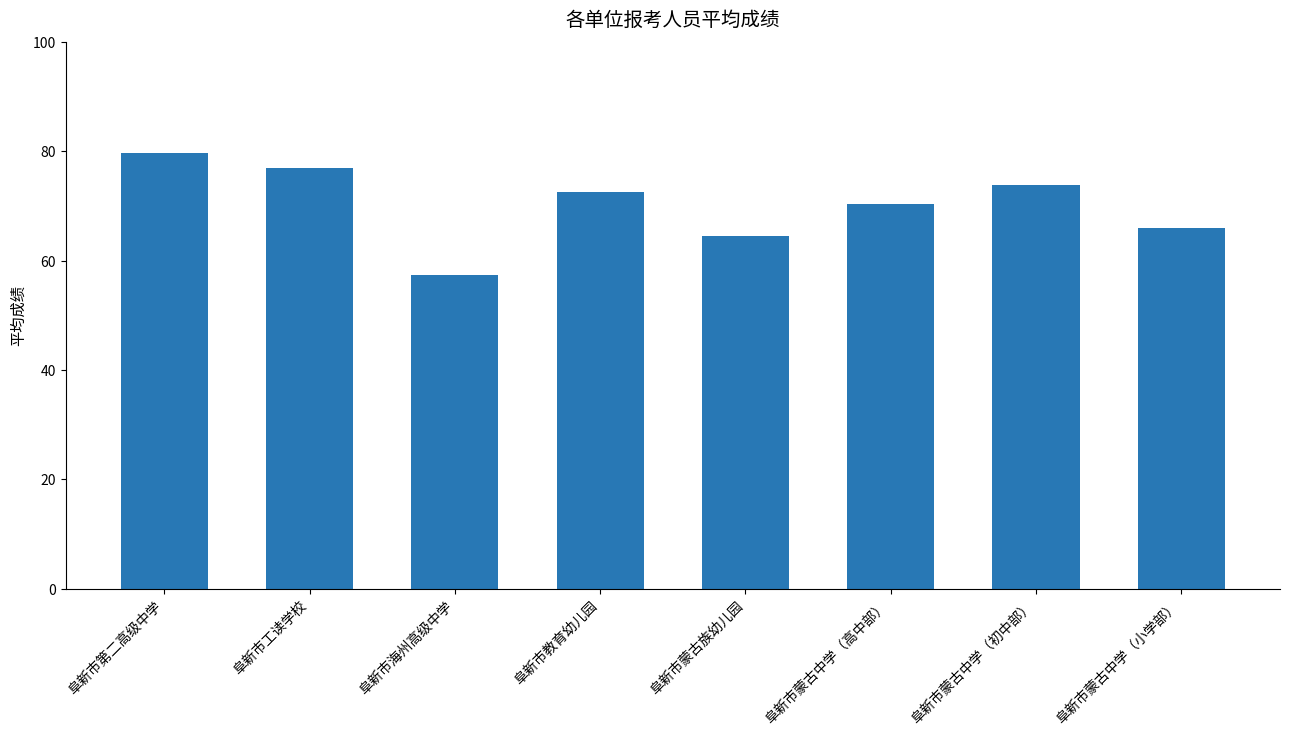

How many bars are there in total?

8